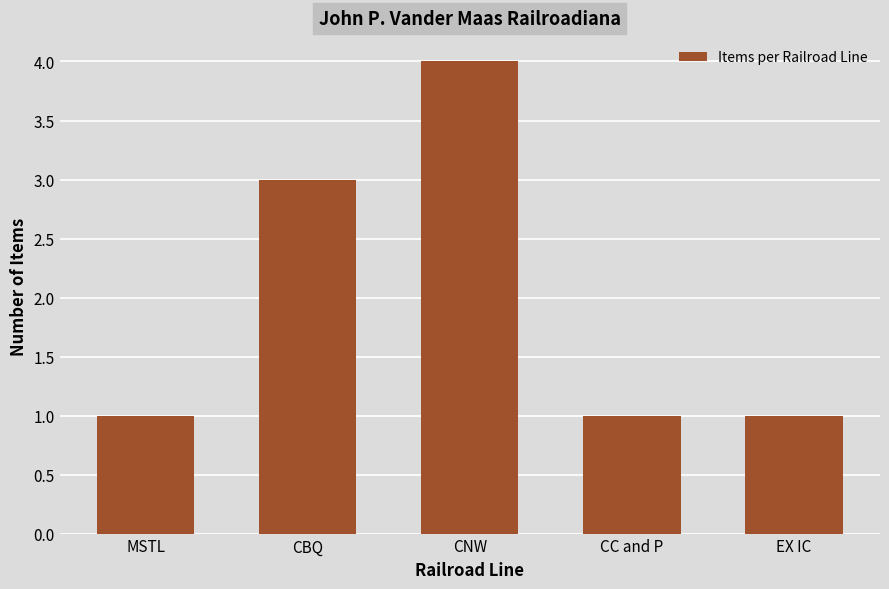

The chart shows a value of 3 at CBQ. True or false?

True